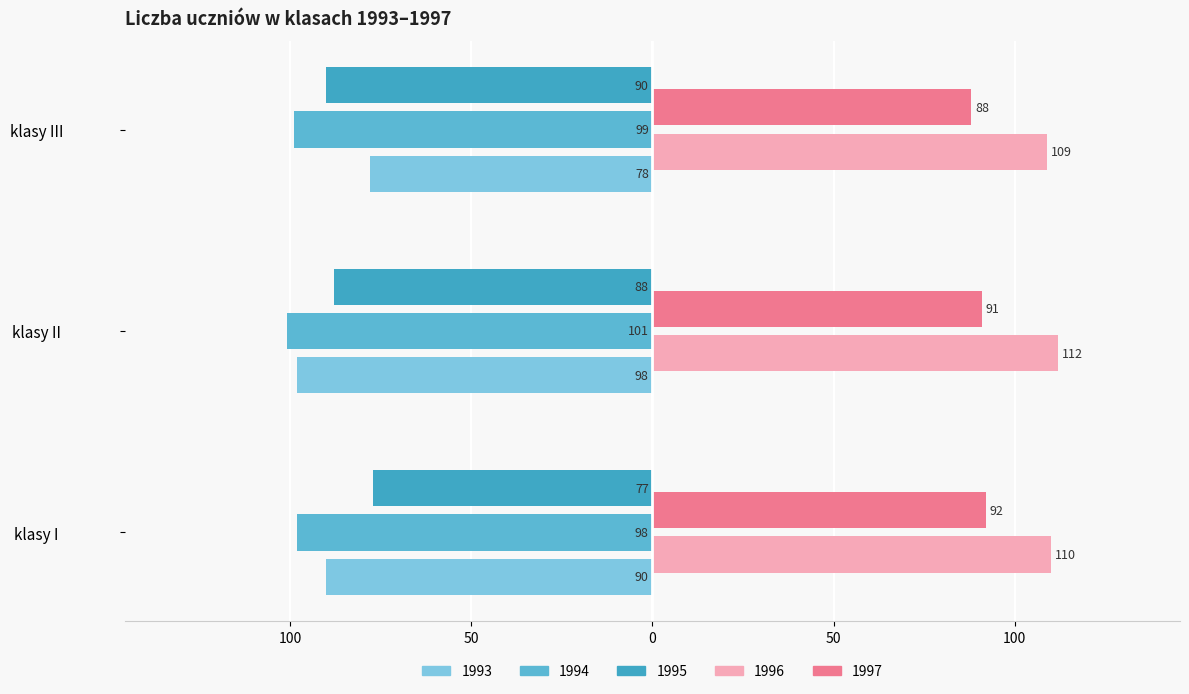

How many bars are there in each group?

5